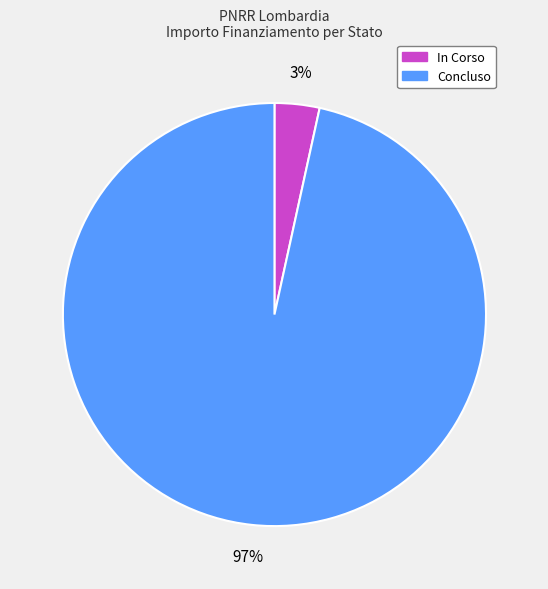

Count the number of slices in the pie.

2